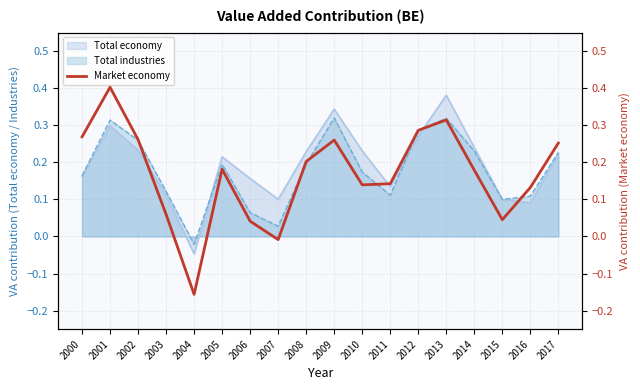

The value of Total industries at 2009 is 0.1. True or false?

False